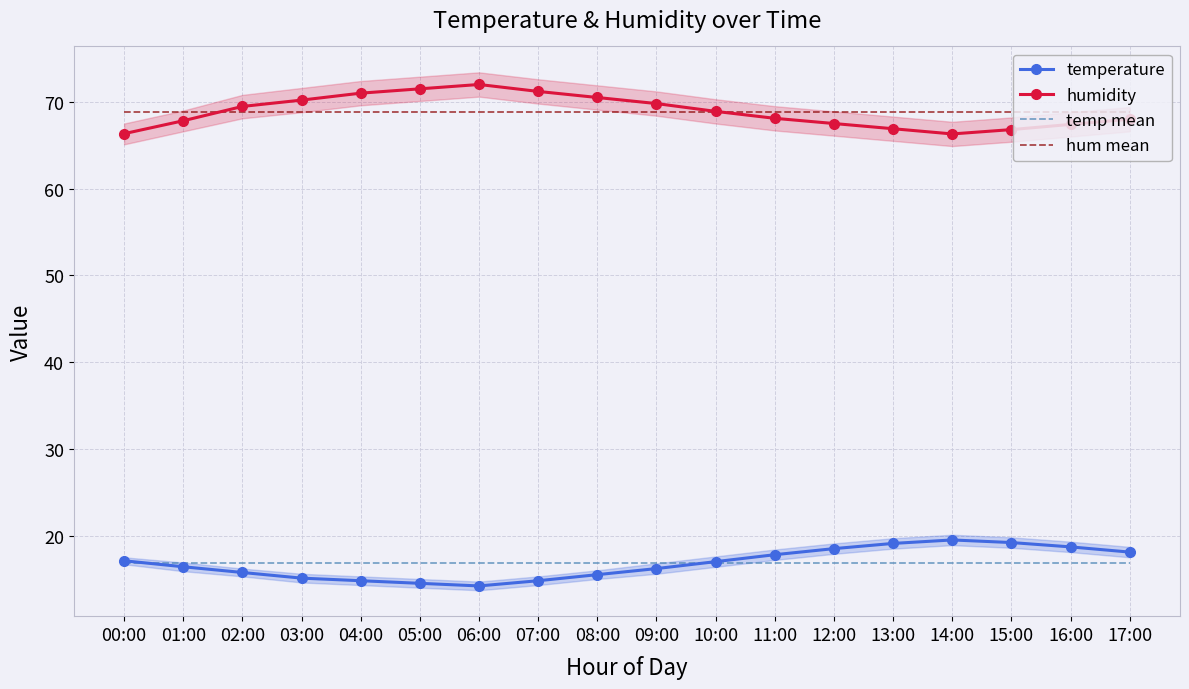

True or false: temperature and temp mean intersect in this chart.

True